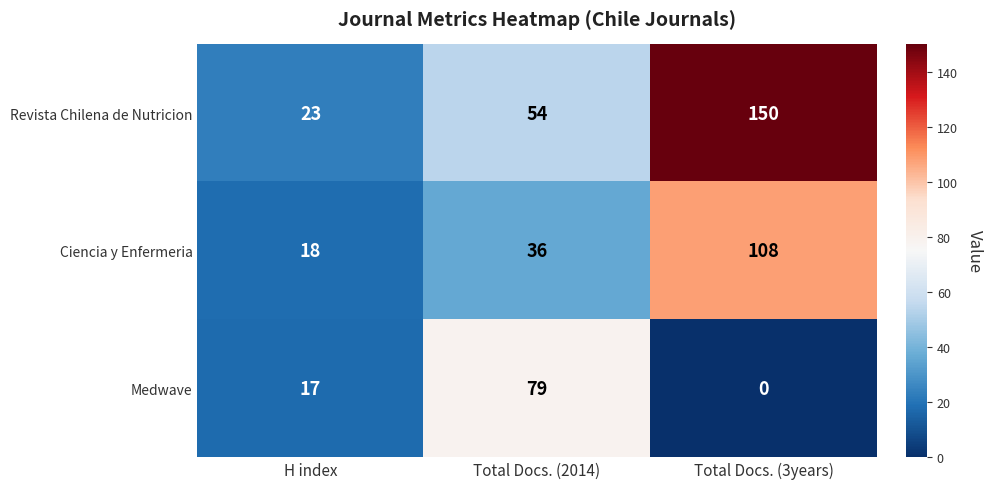

What is the difference between the second highest and minimum values in the Ciencia y Enfermeria series?

18